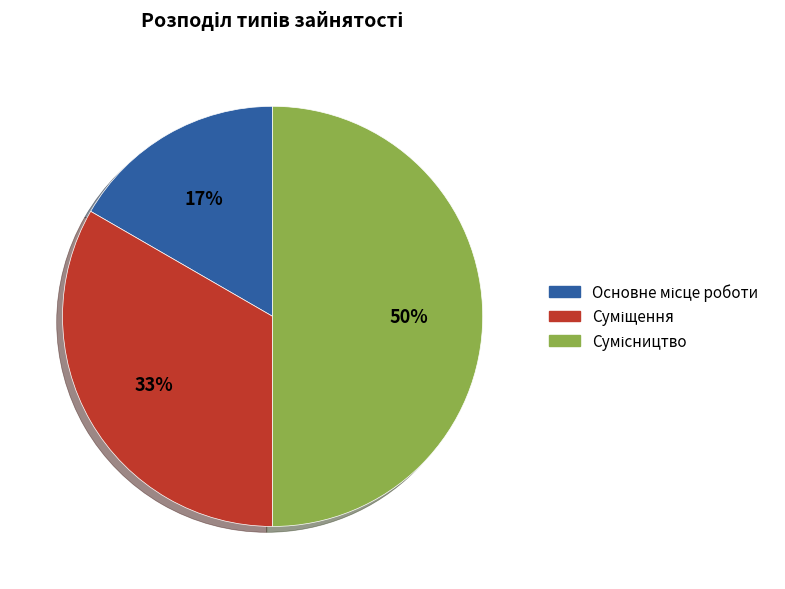

To the nearest percent, what is the difference between the largest and smallest slice percentages?

33%